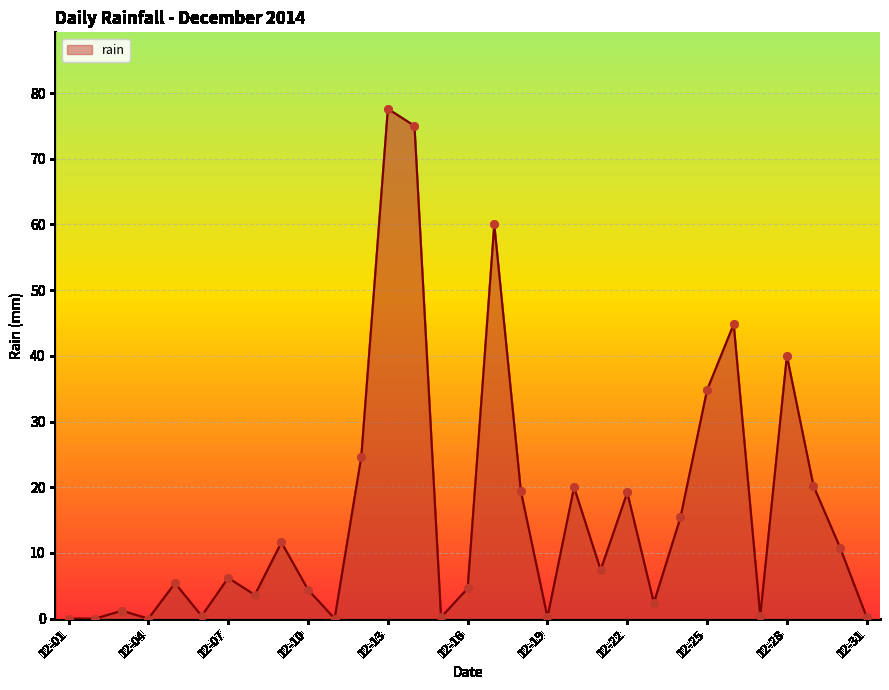

What is the maximum value shown in the chart?

77.6